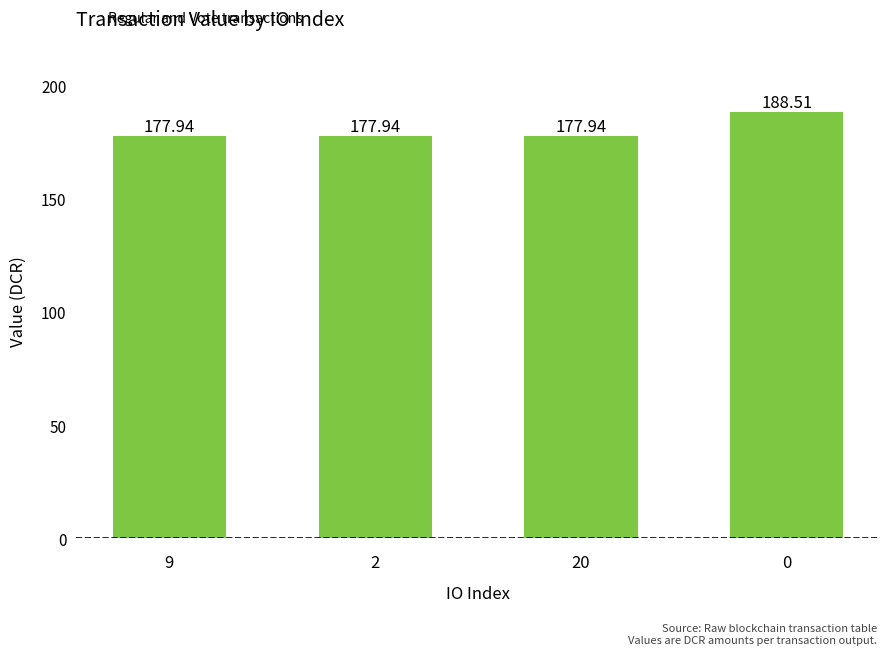

What is the ratio of the value at 0 to the value at 20?

1.1